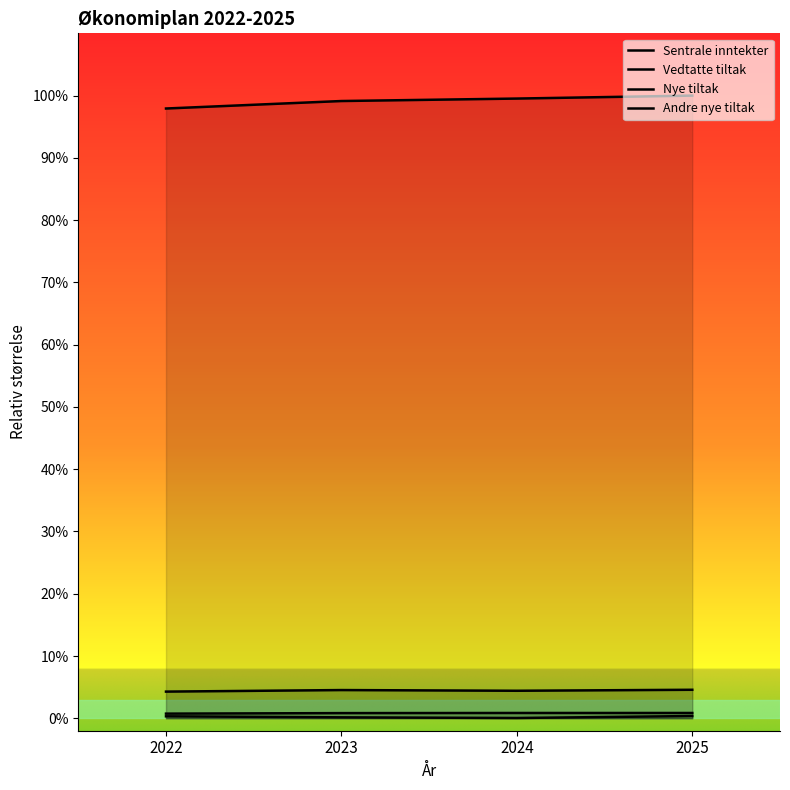

Is it true that Andre nye tiltak equals 1.2 at 2024?

False